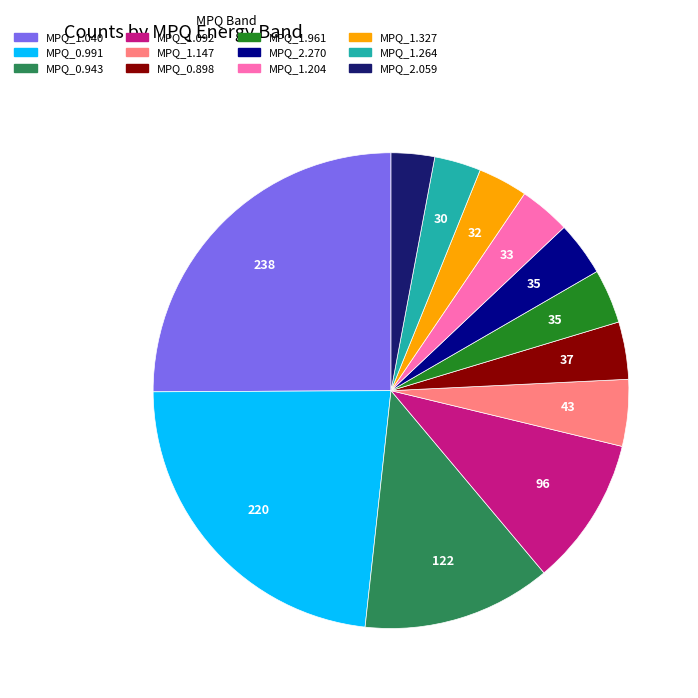

Is there any slice that represents more than half of the pie?

No